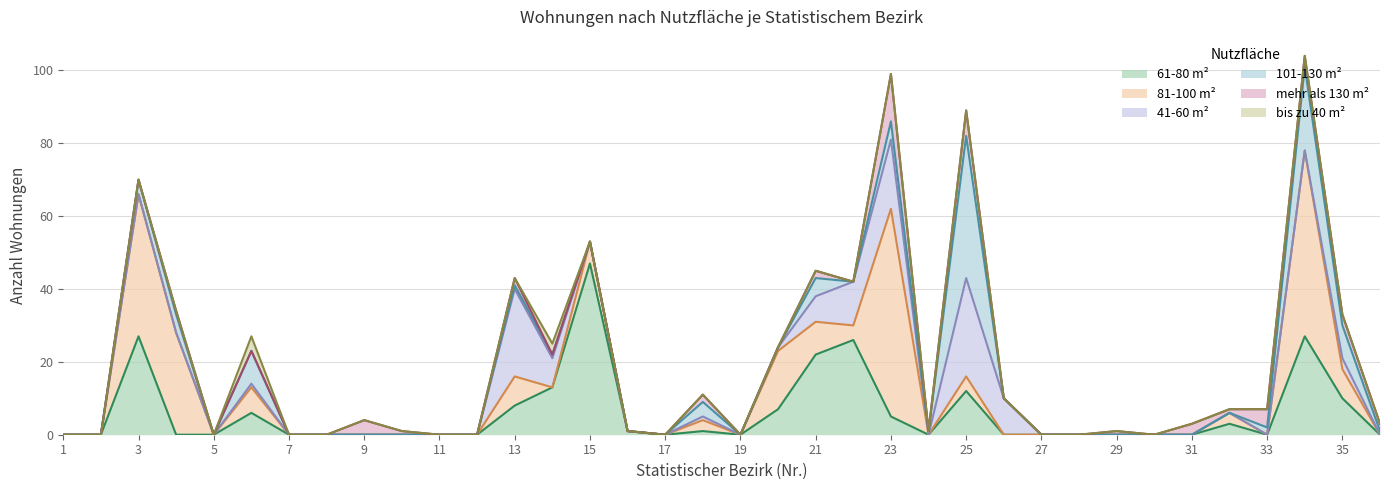

Is the value of bis zu 40 m² at 29 greater than the value of 81-100 m² at 19?

No